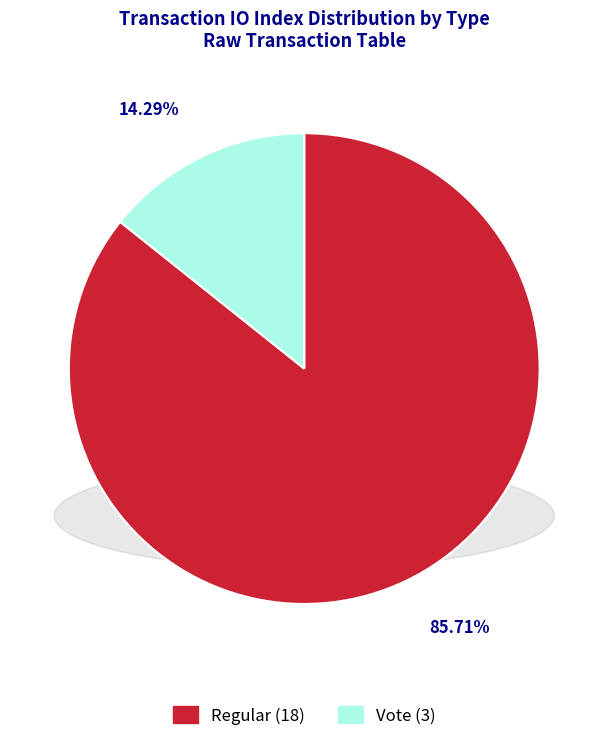

Is there any slice that represents more than half of the pie?

Yes